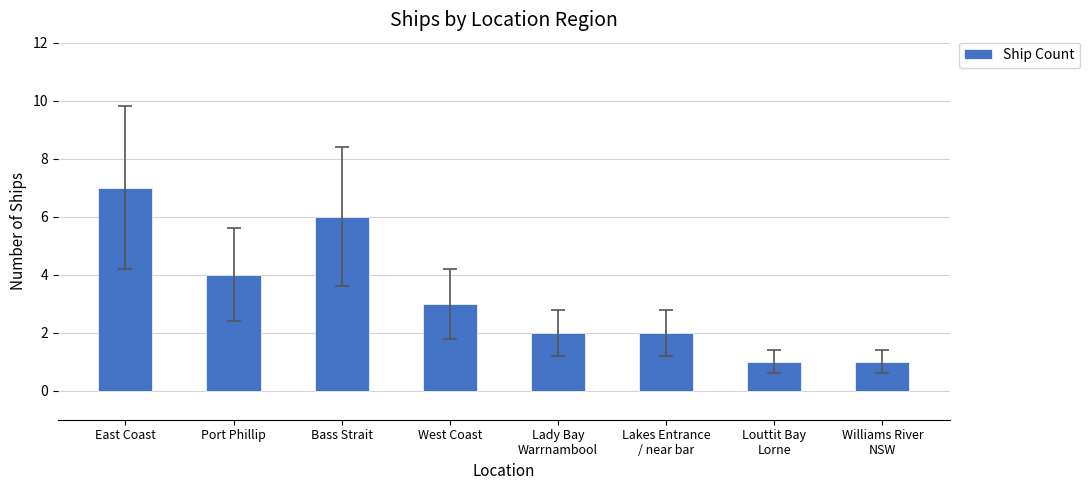

Between Bass Strait and Port Phillip, which is larger?

Bass Strait